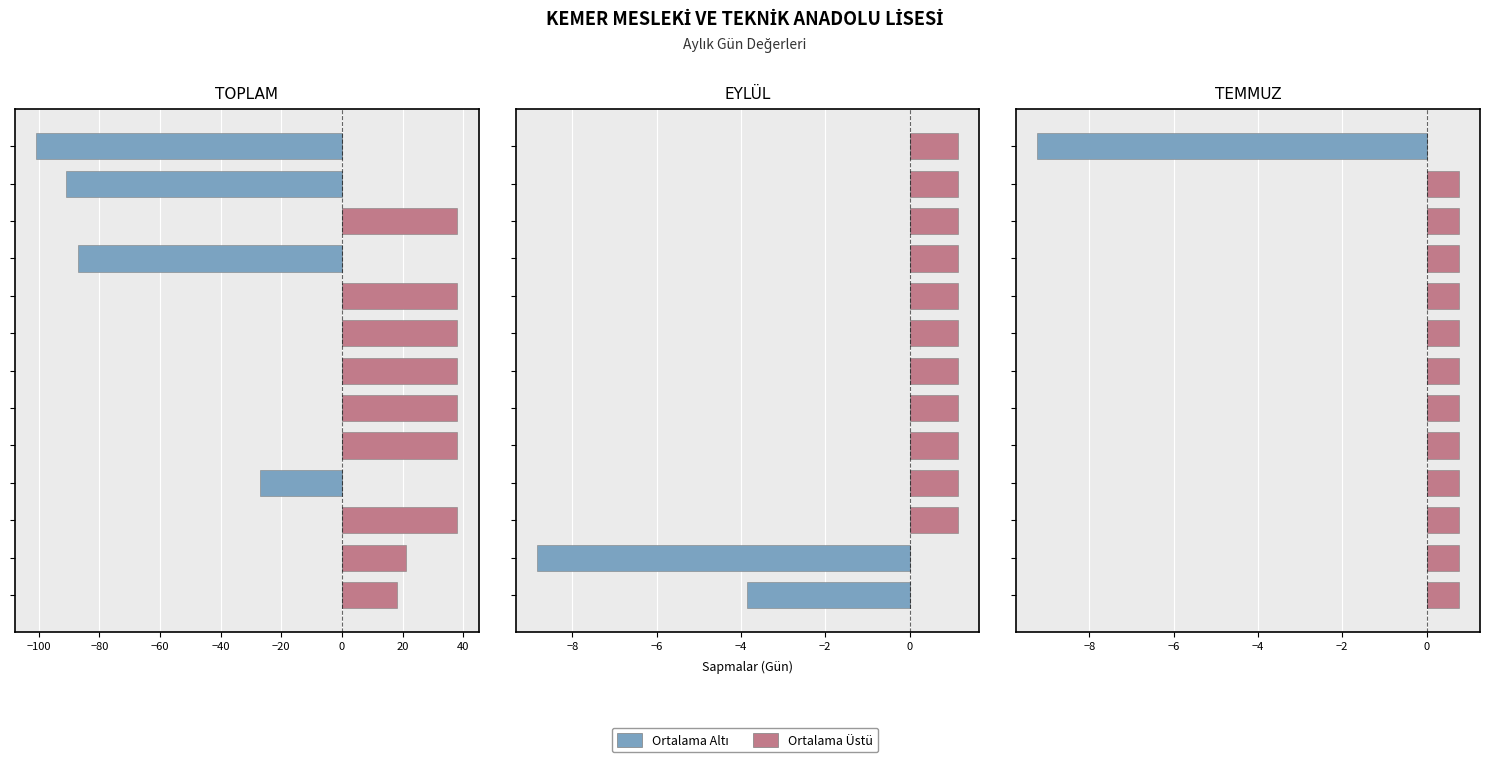

What is the difference between the highest and lowest values at −20?

0.8